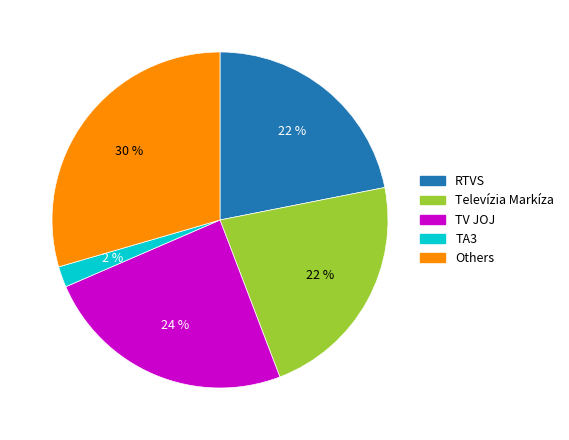

Do TA3 and Others together represent more than half of the pie?

No